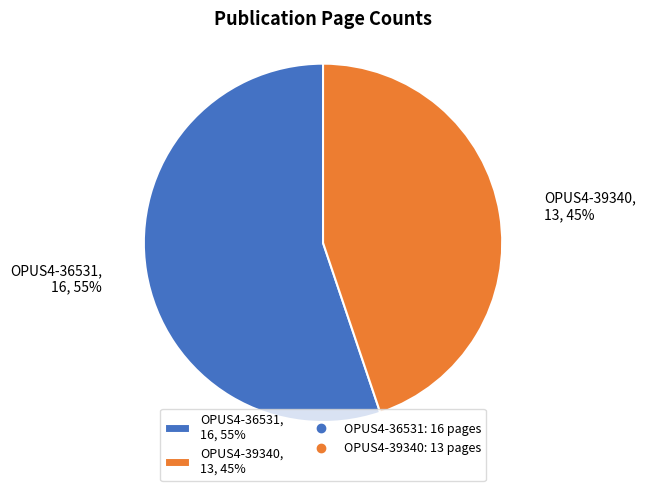

Do OPUS4-39340, 13, 45% and OPUS4-36531, 16, 55% together represent more than half of the pie?

Yes